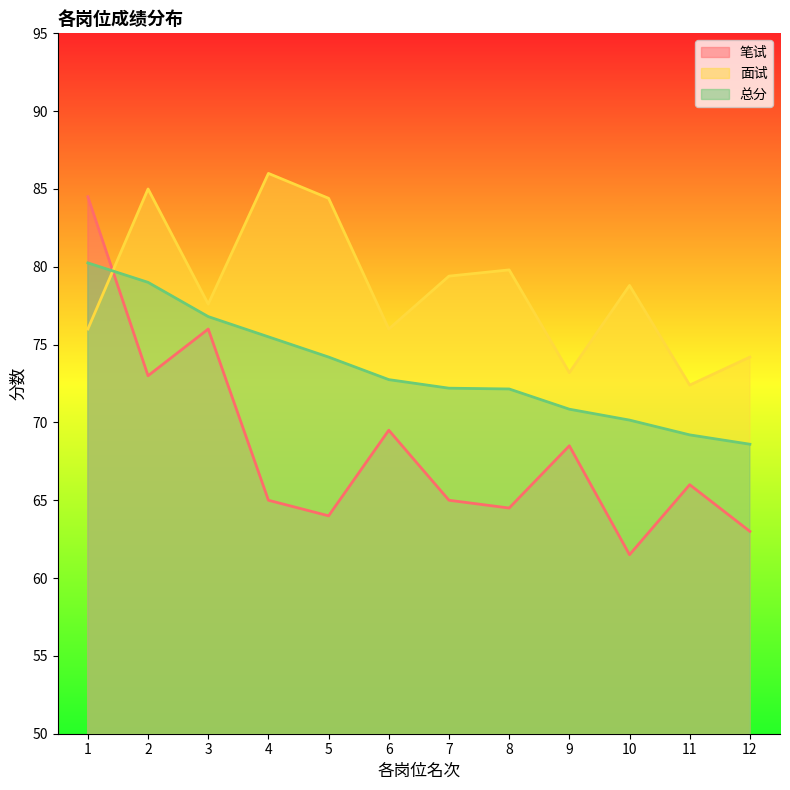

Which series has the largest range (max minus min)?

笔试